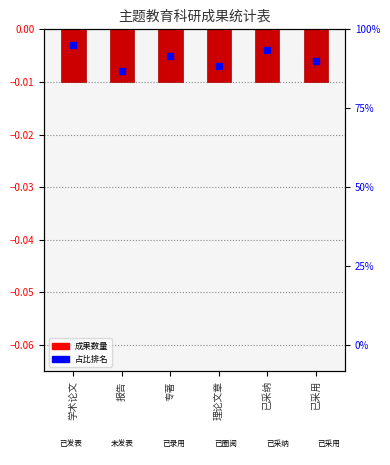

Which series has the largest Y range (max minus min)?

占比排名